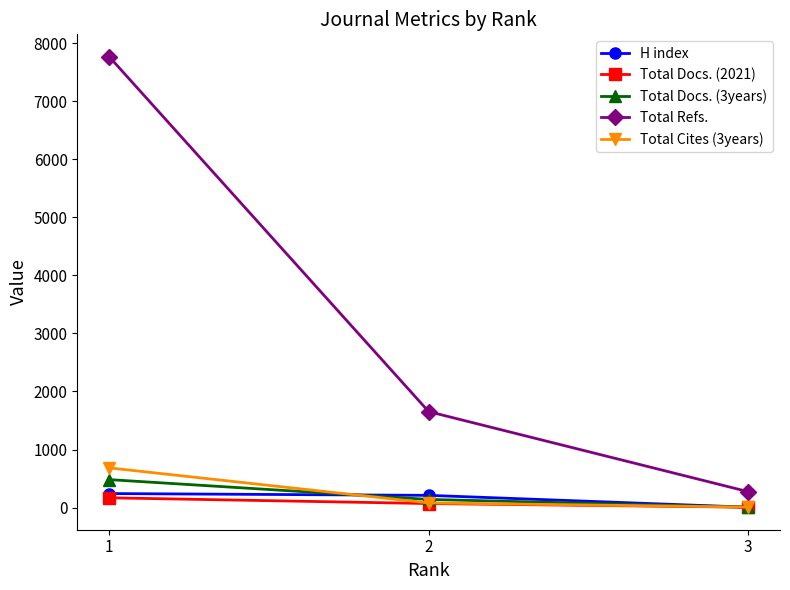

What are all the series names shown in the legend?

H index, Total Docs. (2021), Total Docs. (3years), Total Refs., Total Cites (3years)